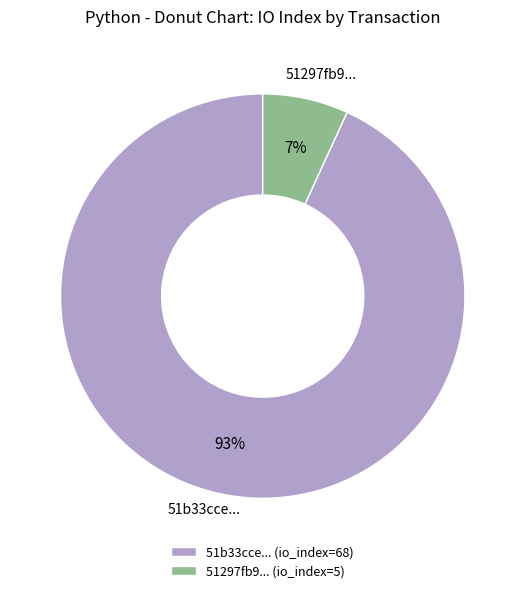

To the nearest percent, what is the difference between the largest and smallest slice percentages?

86%